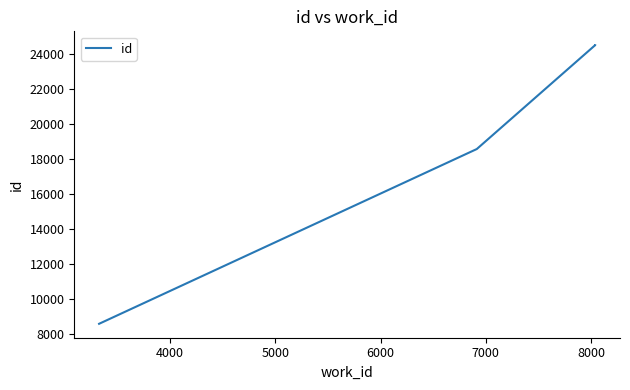

What is the smallest value displayed?

8593